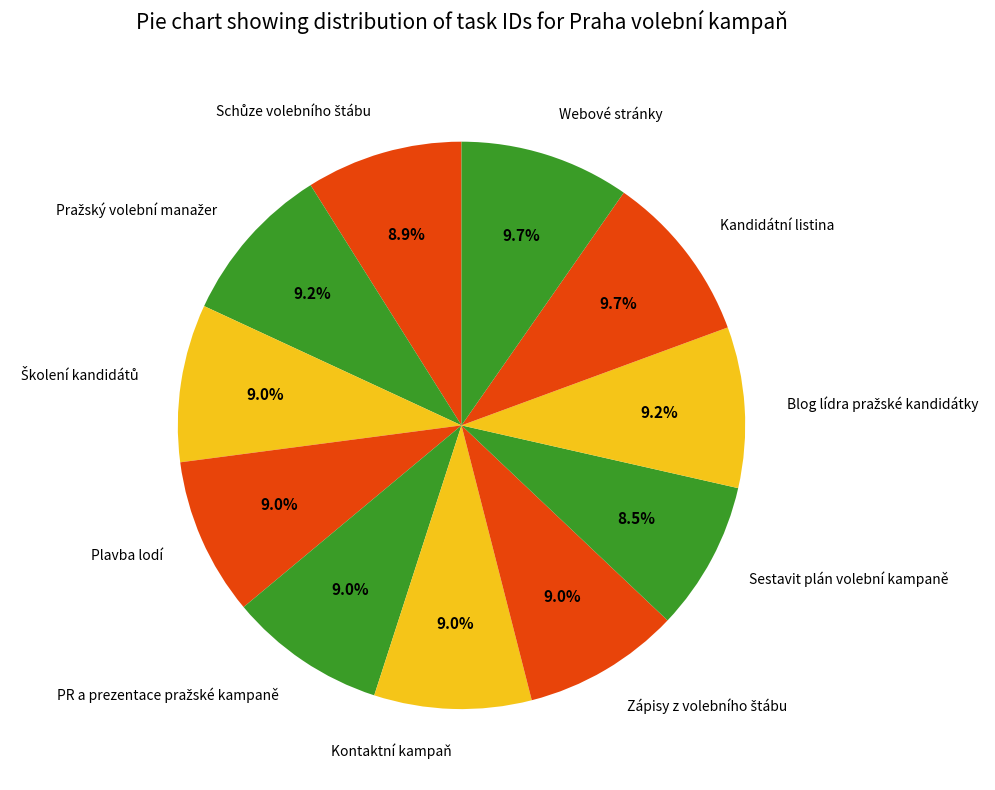

To the nearest percent, what portion does Kontaktní kampaň represent?

9%